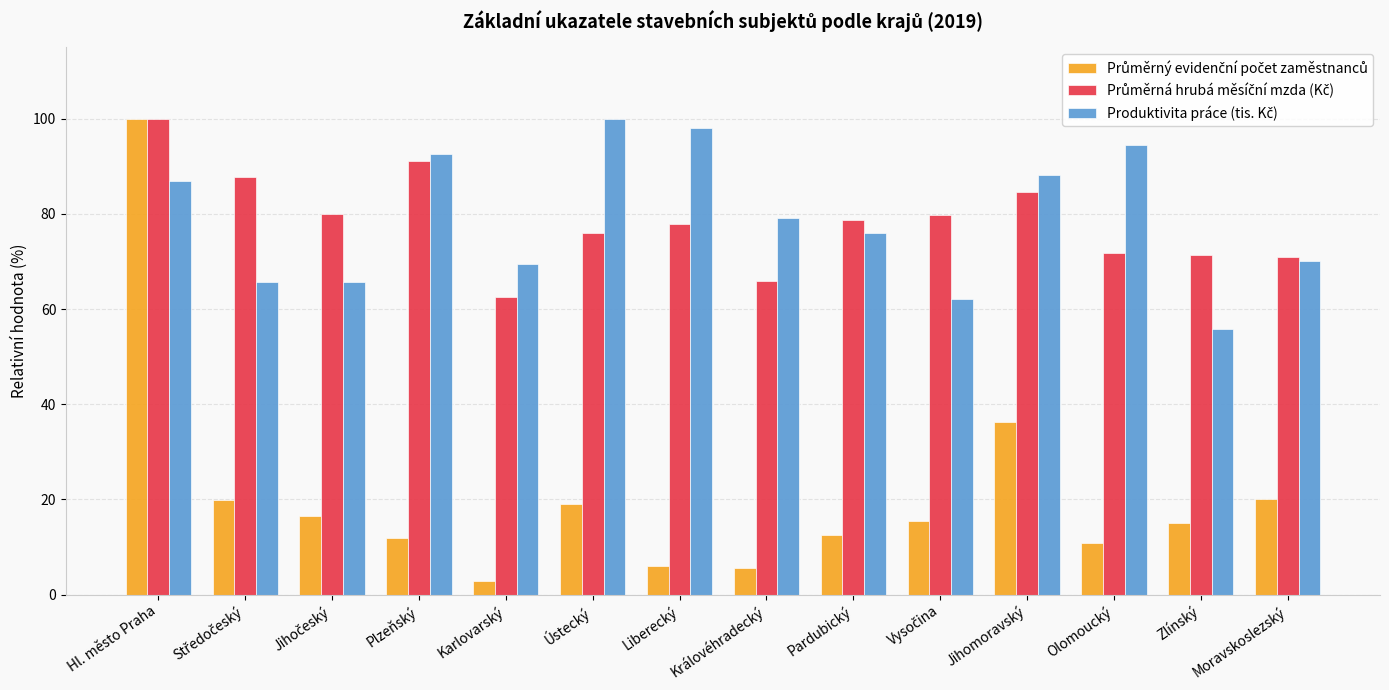

What is the total value across all series at Plzeňský?

195.7